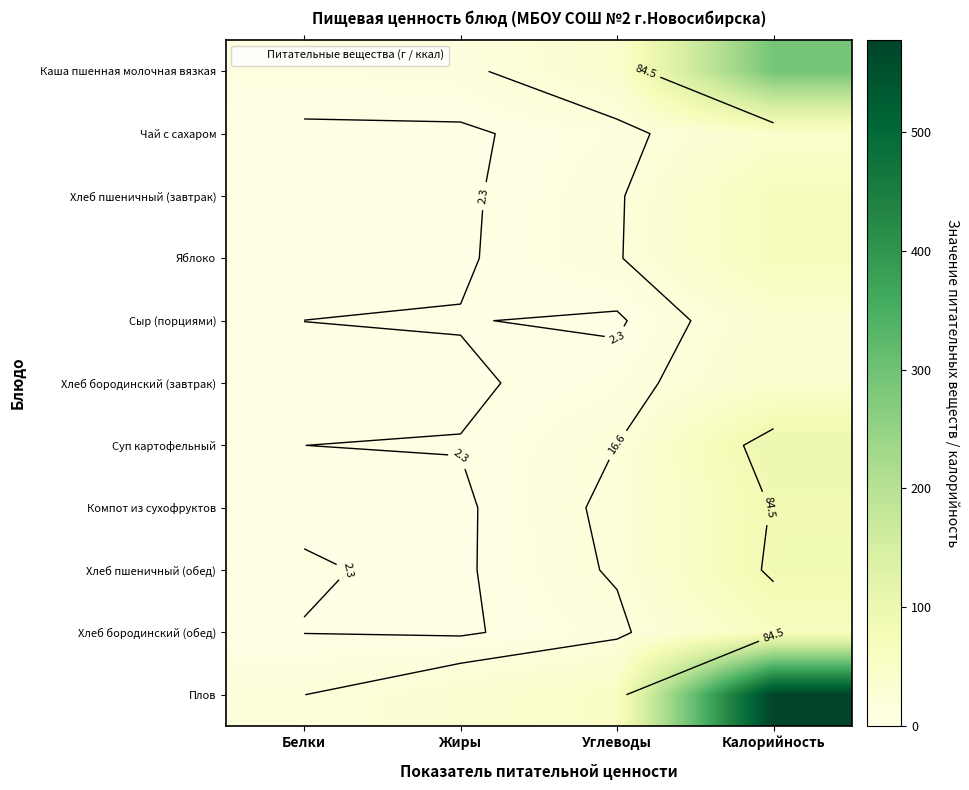

Which category has the lowest value across all series?

Углеводы